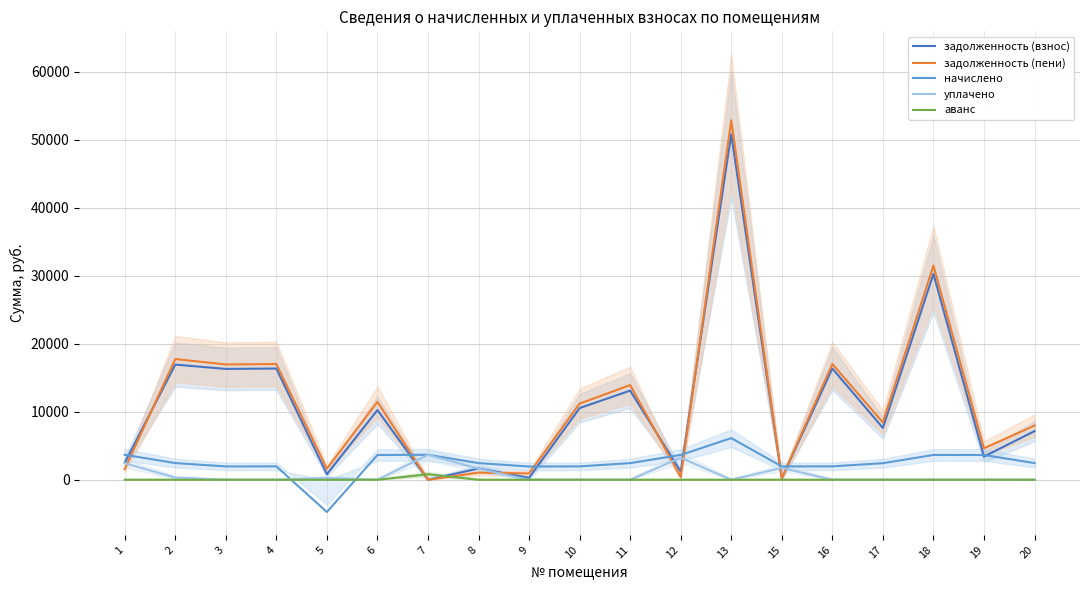

Reading left to right, transcribe all the data shown in this chart.

задолженность (взнос): 2493.7	16929.3	16294.8	16354.6	813.6	10247.6	0.0	1667.3	282.1	10539.2	13104.4	1213.0	50794.6	226.8	16354.6	7619.2	30261.8	3415.1	7149.8
задолженность (пени): 1564.4	17747.7	16950.0	17012.2	1627.2	11464.4	0.0	1046.0	932.5	11196.8	13920.4	403.3	52837.0	217.3	17012.2	8432.8	31478.6	4629.4	7968.1
начислено: 3672.0	2455.2	1965.6	1972.8	-4735.5	3650.4	3672.0	2455.2	1951.2	1972.8	2448.0	3650.4	6127.2	1965.6	1972.8	2440.8	3650.4	3643.2	2455.2
уплачено: 2439.1	320.9	0.0	0.0	271.2	0.0	3673.8	1630.8	0.0	0.0	0.0	3247.1	0.0	1748.2	0.0	0.0	0.0	0.0	0.0
аванс: 0.0	0.0	0.0	0.0	0.0	0.0	816.0	0.0	0.0	0.0	0.0	0.0	0.0	0.0	0.0	0.0	0.0	0.0	0.0